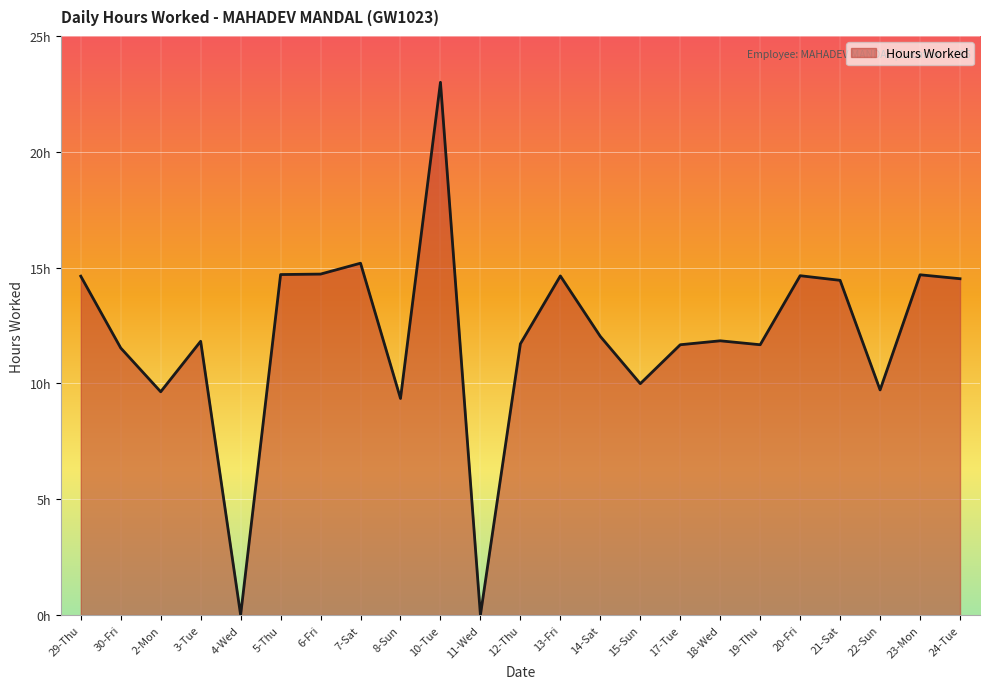

Does the chart display data point markers on the line(s)?

No